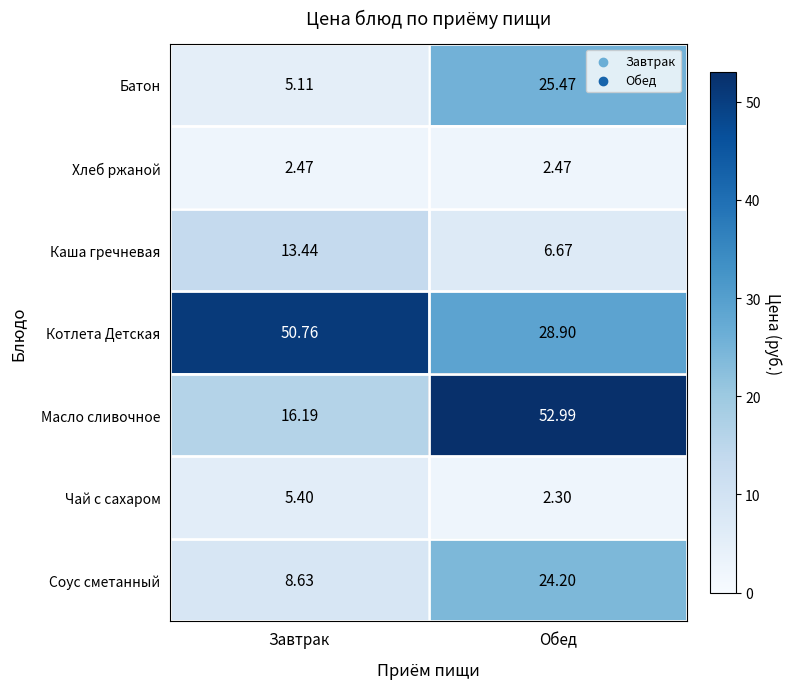

Which series has the largest total across all categories?

Котлета Детская